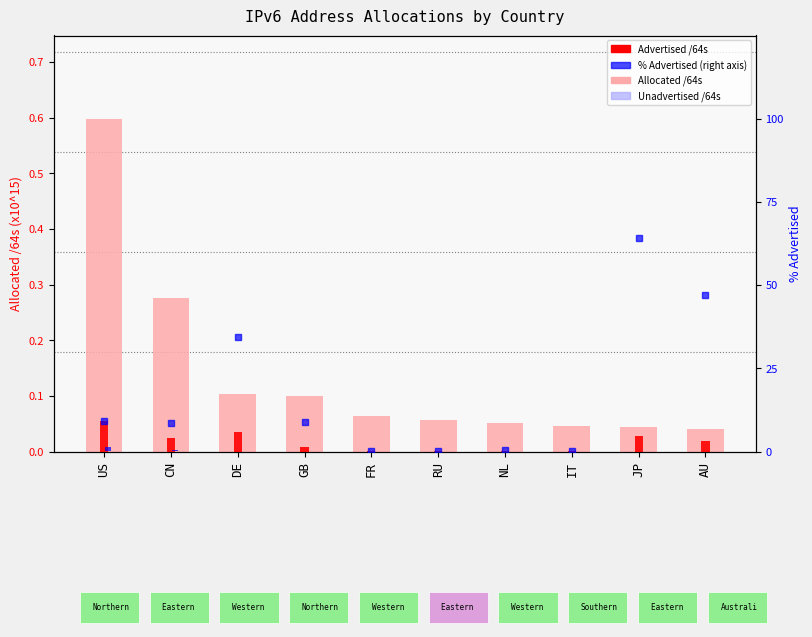

What is the value of the Allocated /64s bar at the 3rd from the left?

0.1